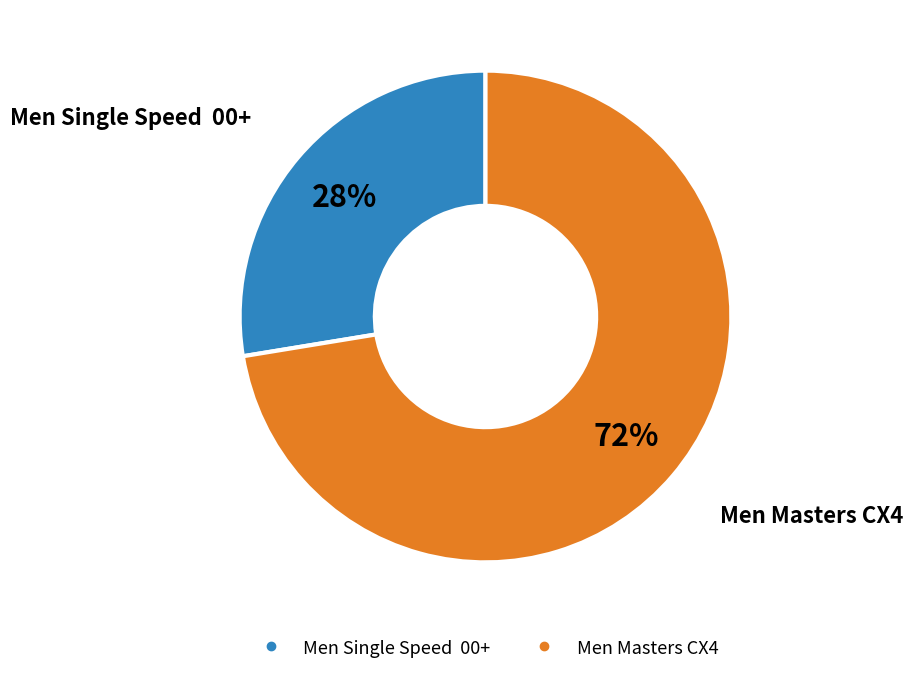

The Men Masters CX4 slice represents 72% of the pie. True or false?

True